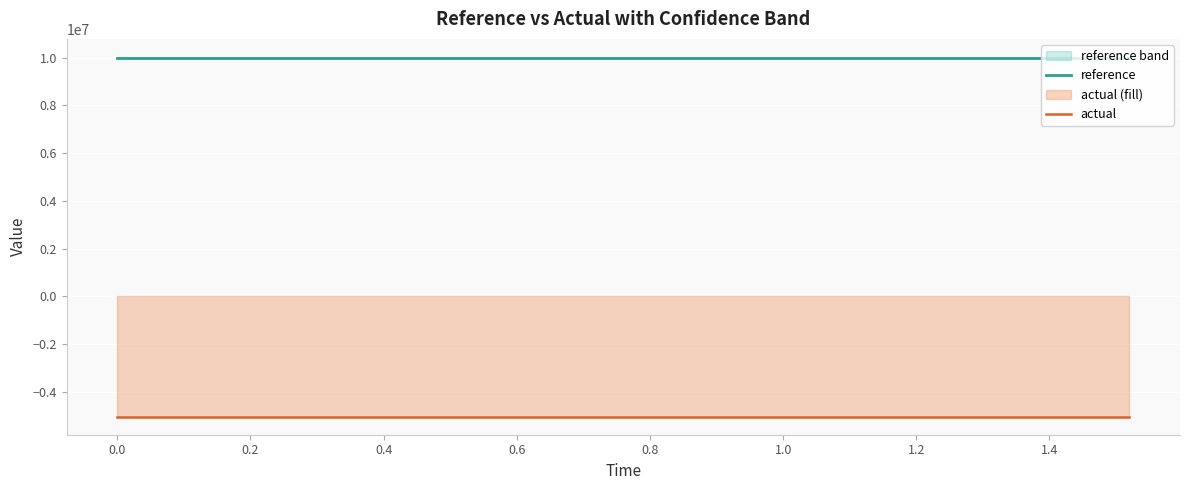

Count the number of categories in the chart.

20